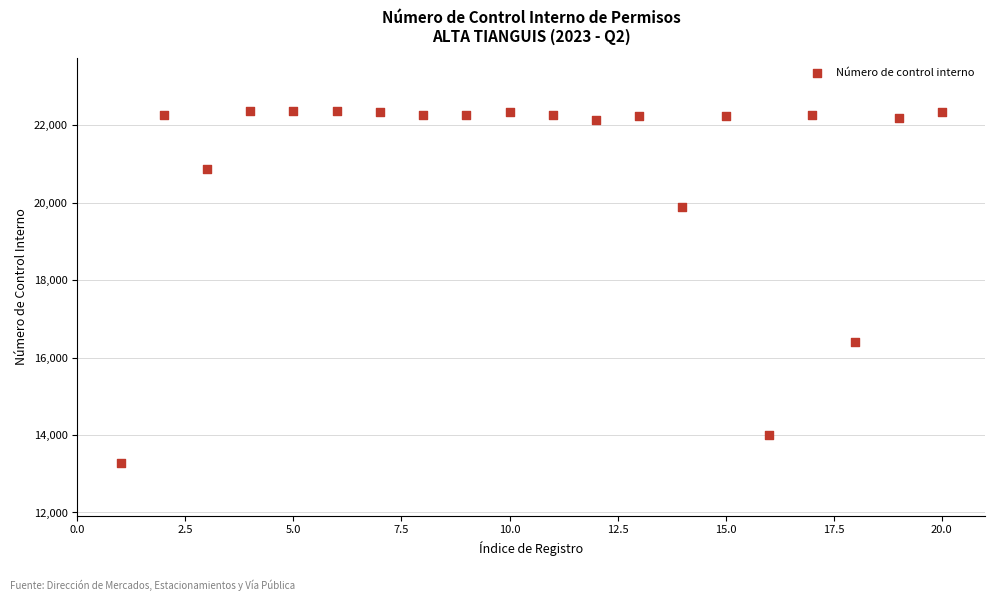

What Y value in the scatter plot is closest to 17824?

16414